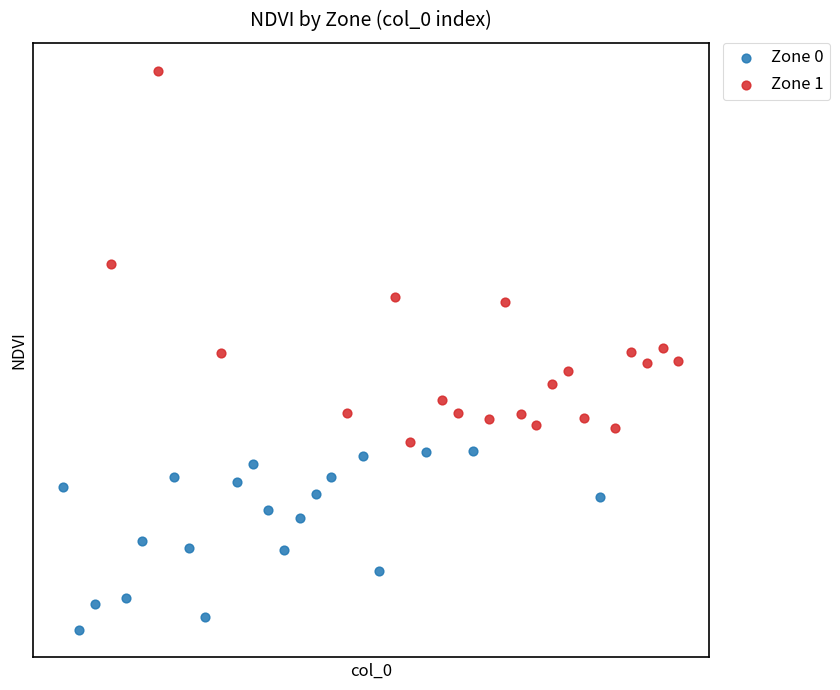

Which series reaches the minimum Y coordinate?

Zone 0